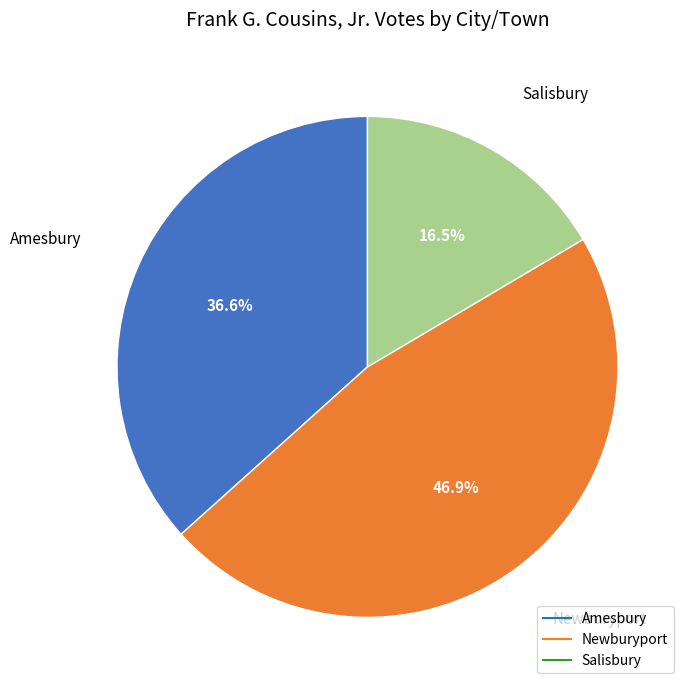

Which has a higher value, Amesbury or Salisbury?

Amesbury